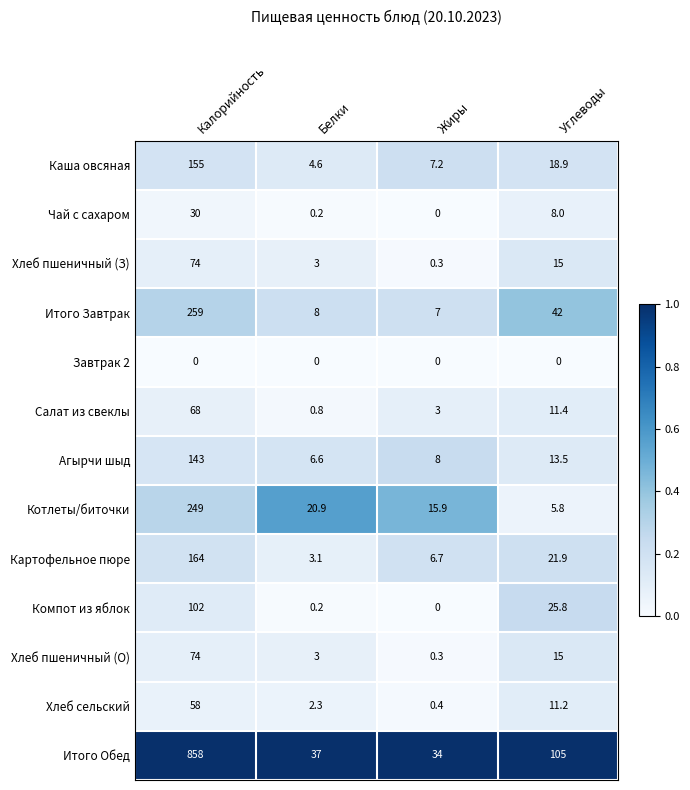

Which series changed the most between Калорийность and Белки?

Итого Обед